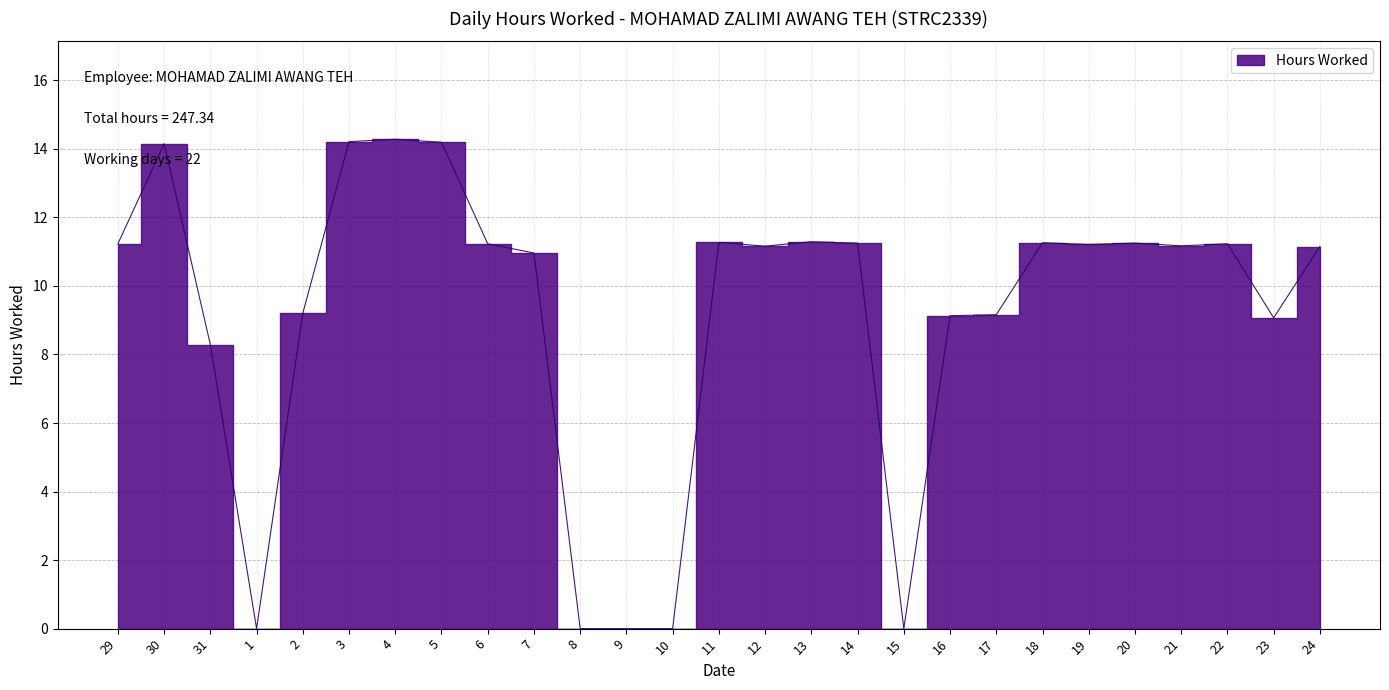

How many values are above zero?

22